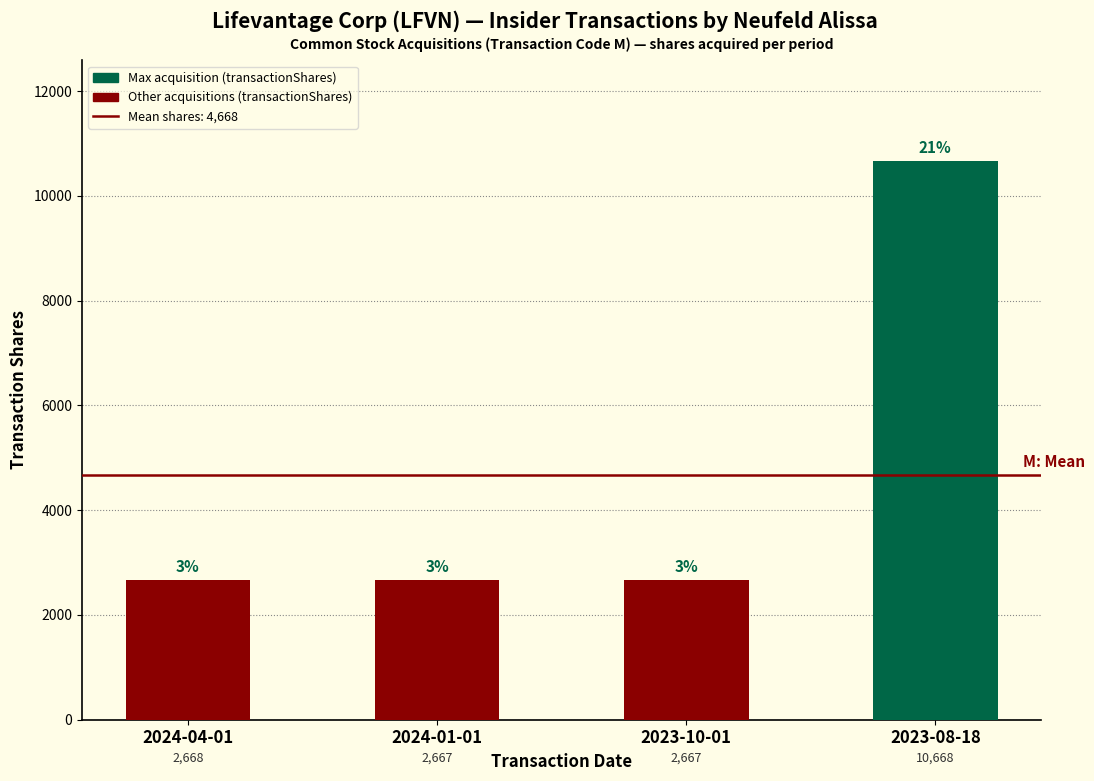

Approximately how many times larger is the value at 2024-01-01 compared to 2024-04-01?

1.0